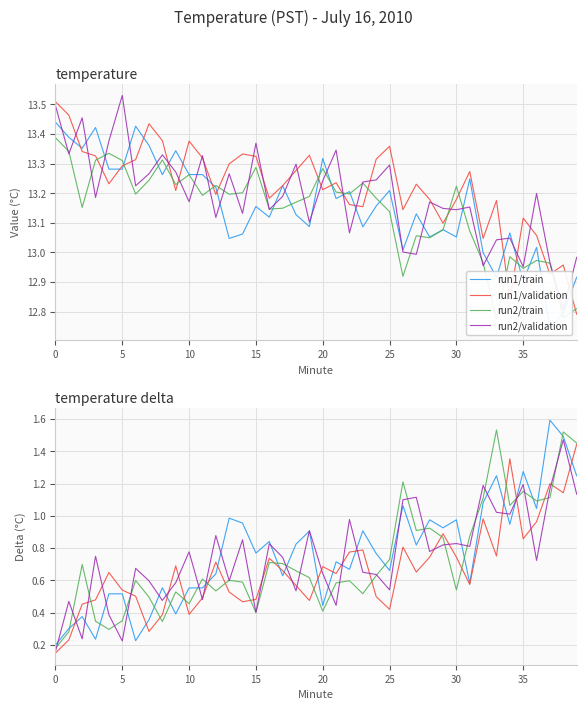

What is the highest value of the run1/train series?

1.6